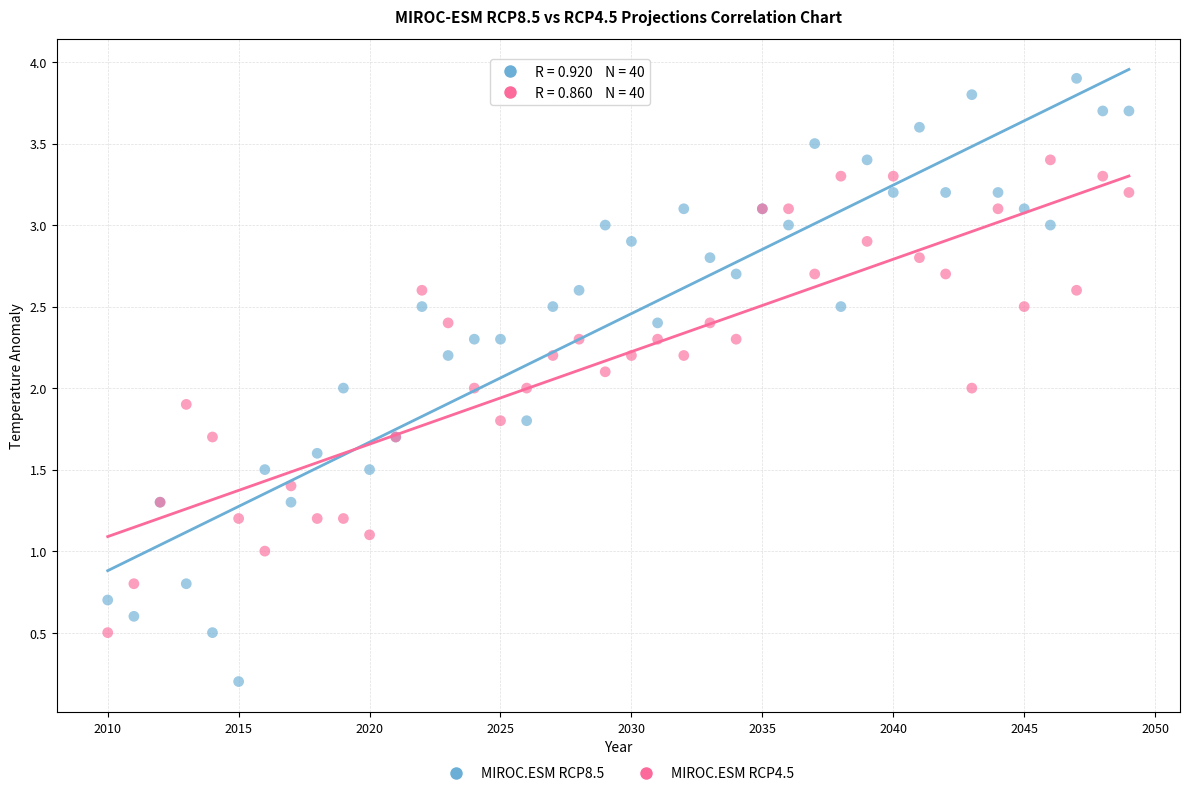

Which series contains the highest Y value?

MIROC.ESM RCP8.5